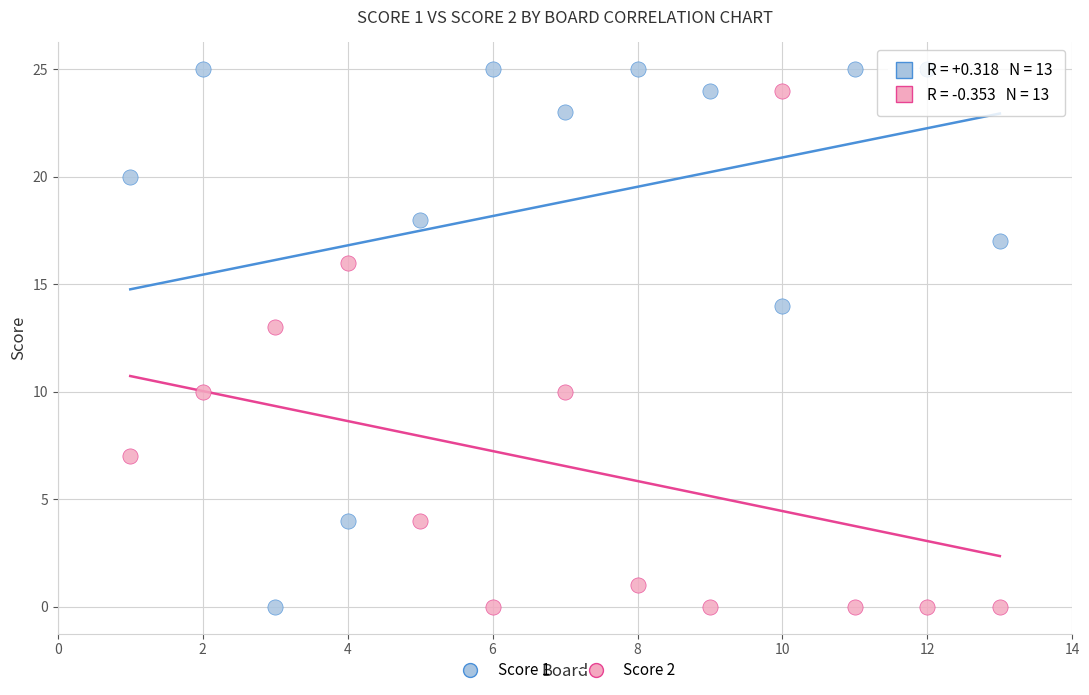

Which series contains the highest Y value?

Score 1